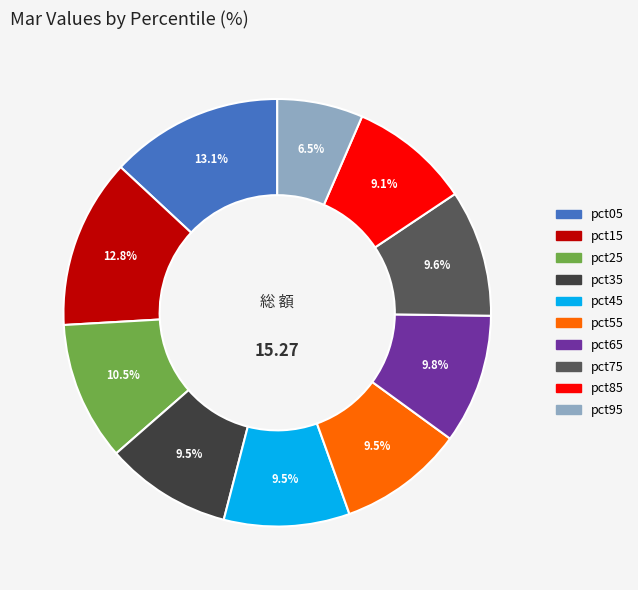

Which has a higher value, pct05 or pct55?

pct05